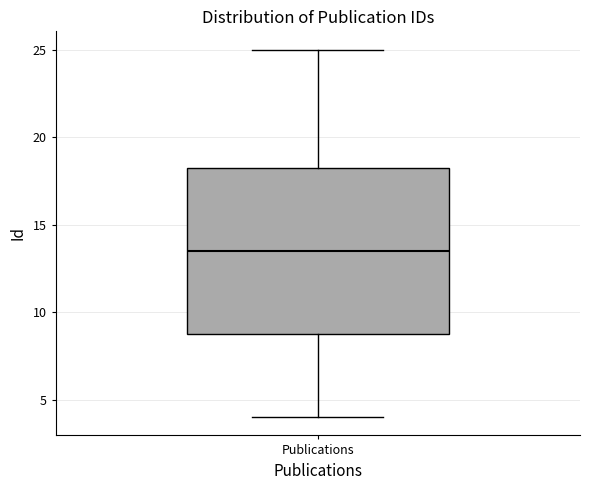

Where does the upper whisker of the box for Publications end on the y-axis? The values are not printed on the chart, so give them approximately, as read against the axis.

25.0